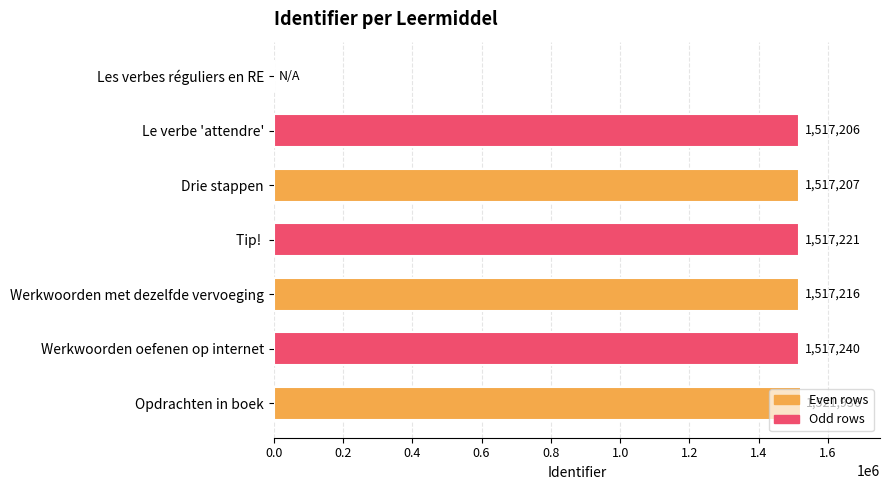

What is the change in value from Drie stappen to Opdrachten in boek?

+4729